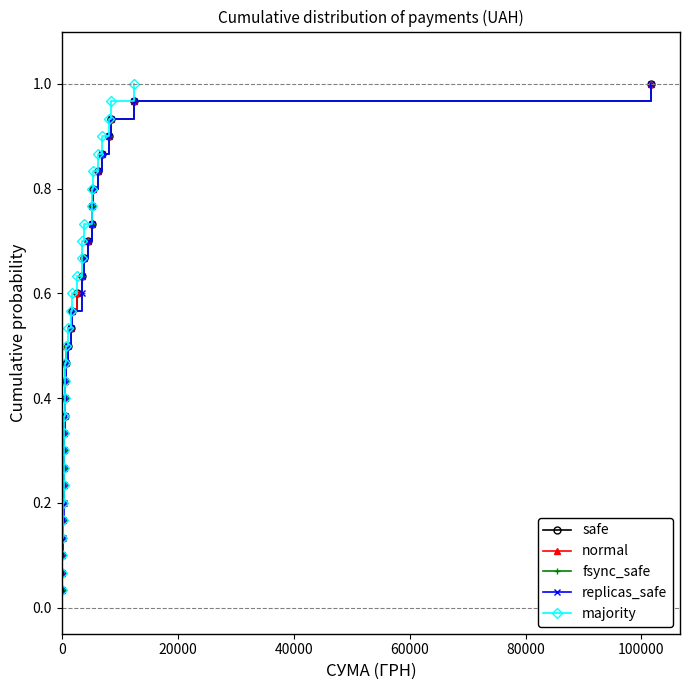

Reading left to right, transcribe all the data shown in this chart.

safe: 0.0	0.1	0.1	0.1	0.2	0.2	0.2	0.3	0.3	0.3	0.4	0.4	0.4	0.5	0.5	0.5	0.6	0.6	0.6	0.7	0.7	0.7	0.8	0.8	0.8	0.9	0.9	0.9	1.0	1.0
normal: 0.0	0.1	0.1	0.1	0.2	0.2	0.2	0.3	0.3	0.3	0.4	0.4	0.4	0.5	0.5	0.5	0.6	0.6	0.6	0.7	0.7	0.7	0.8	0.8	0.8	0.9	0.9	0.9	1.0	1.0
fsync_safe: 0.0	0.1	0.1	0.1	0.2	0.2	0.2	0.3	0.3	0.3	0.4	0.4	0.4	0.5	0.5	0.5	0.6	0.6	0.6	0.7	0.7	0.7	0.8	0.8	0.8	0.9	0.9	0.9	1.0	1.0
replicas_safe: 0.0	0.1	0.1	0.1	0.2	0.2	0.2	0.3	0.3	0.3	0.4	0.4	0.4	0.5	0.5	0.5	0.6	0.6	0.6	0.7	0.7	0.7	0.8	0.8	0.8	0.9	0.9	0.9	1.0	1.0
majority: 0.0	0.1	0.1	0.1	0.2	0.2	0.2	0.3	0.3	0.3	0.4	0.4	0.4	0.5	0.5	0.5	0.6	0.6	0.6	0.7	0.7	0.7	0.8	0.8	0.8	0.9	0.9	0.9	1.0	1.0